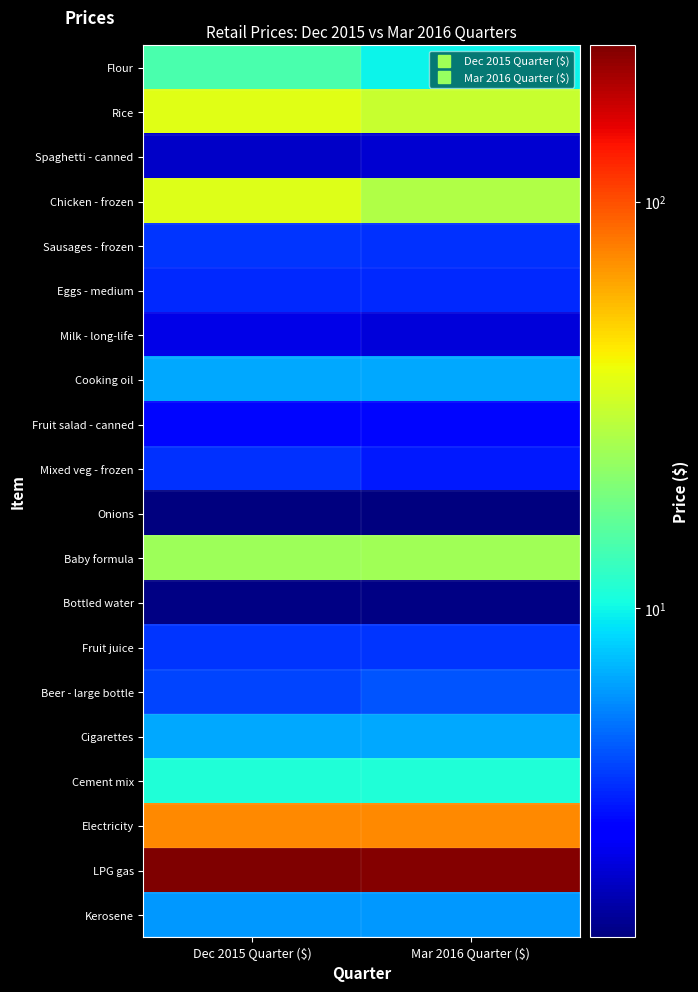

At how many categories does at least one series exceed 190?

2